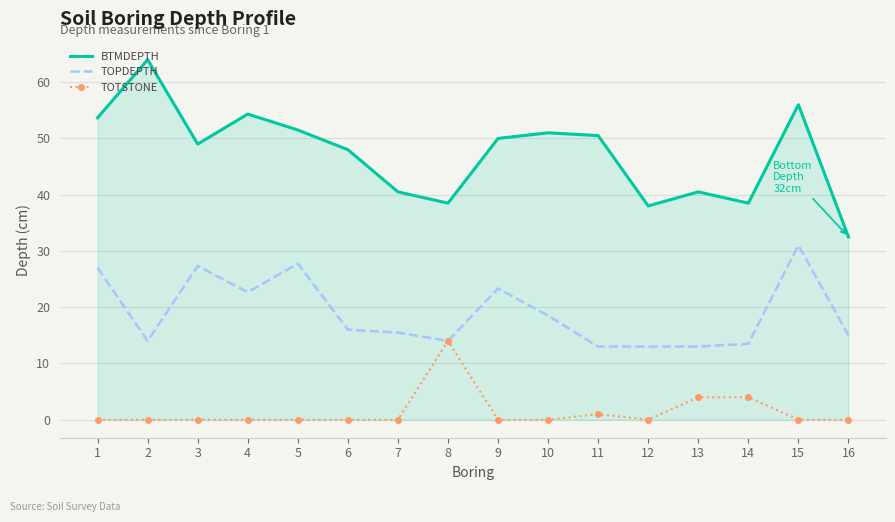

What is the sum of all TOTSTONE values?

23.0